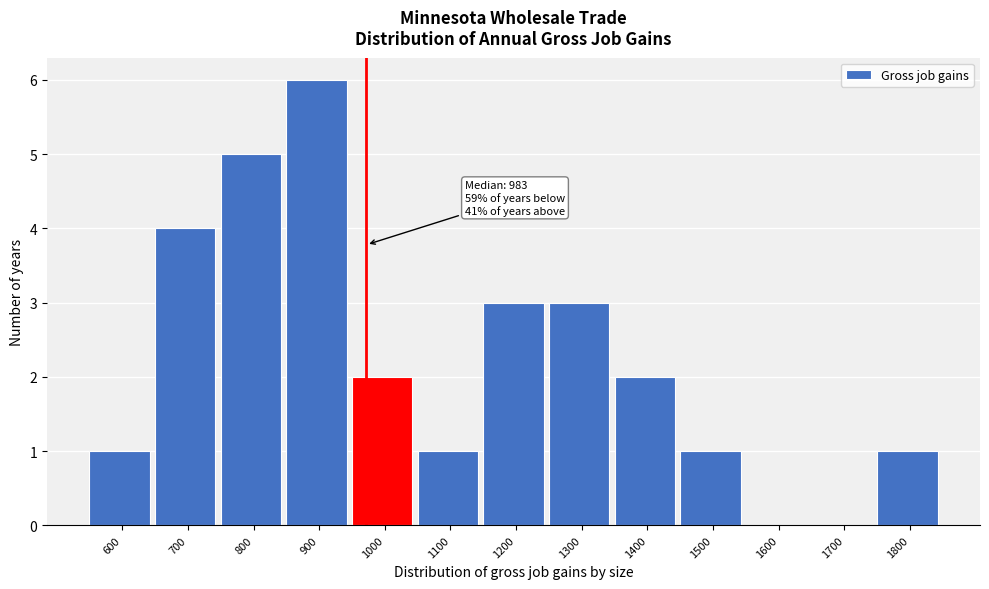

Reading left to right, list all the values displayed in this chart.

600=1	700=4	800=5	900=6	1000=2	1100=1	1200=3	1300=3	1400=2	1500=1	1600=0	1700=0	1800=1